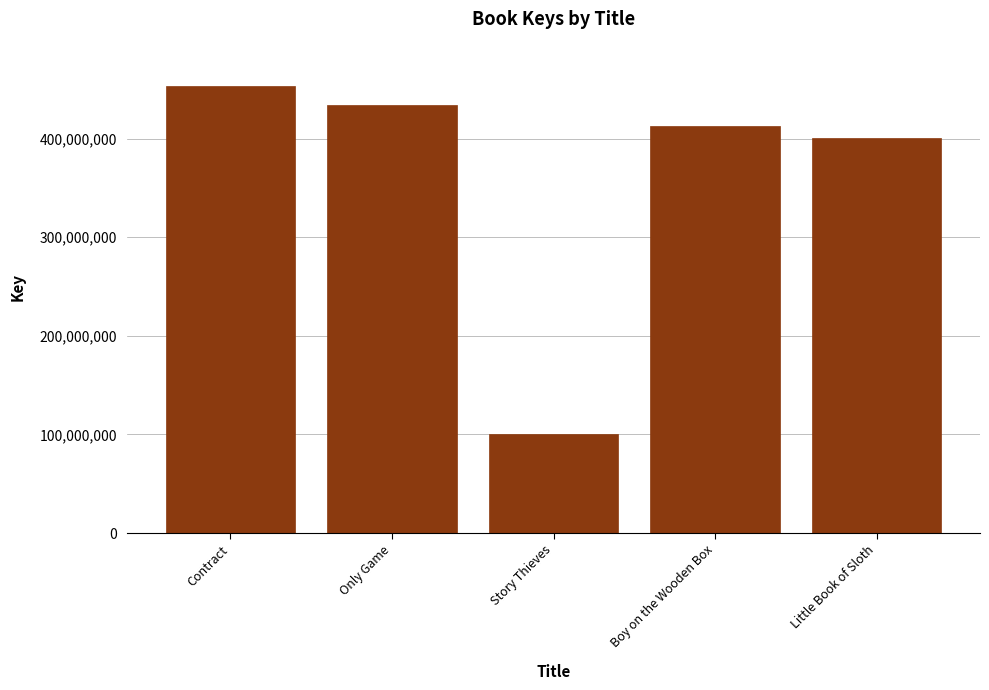

Reading left to right, what are all the values shown in this chart?

452872080	434097145	100478732	412394819	400094893